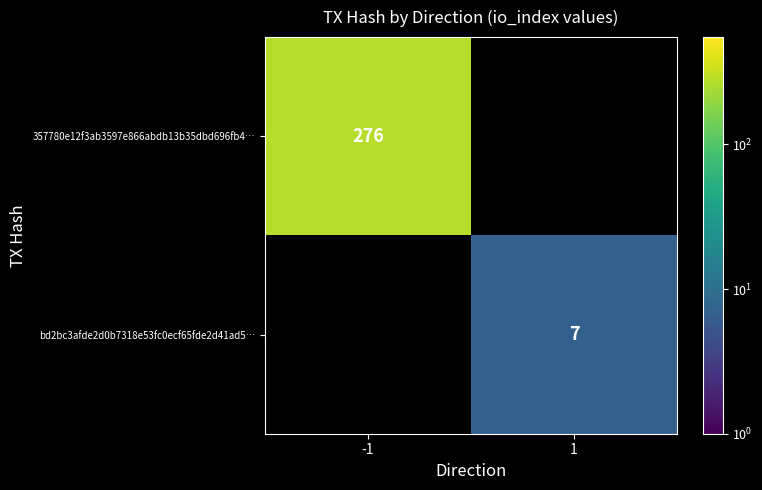

The value of bd2bc3afde2d0b7318e53fc0ecf65fde2d41ad5… at 1 is 5. True or false?

False